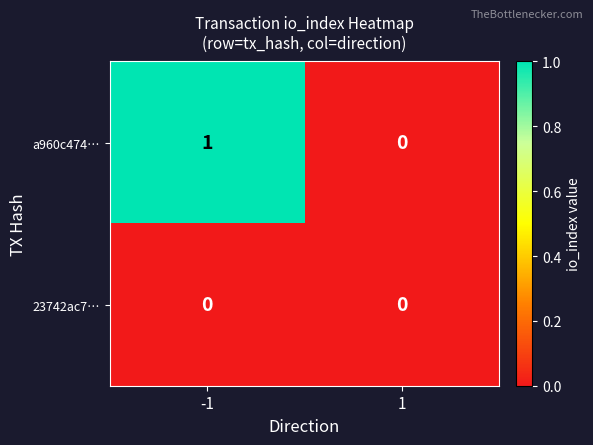

At which category is the sum across all series the highest?

-1